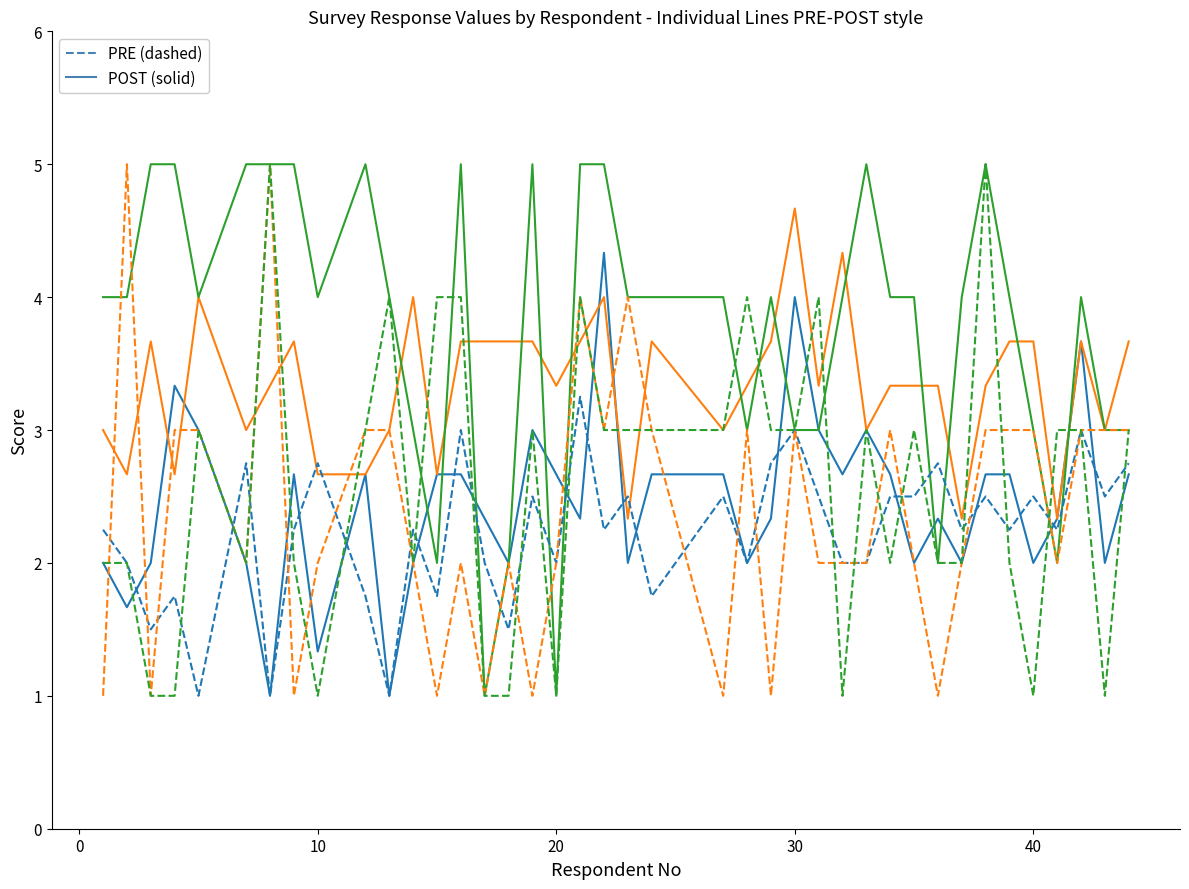

What is the minimum value shown in the chart?

1.0